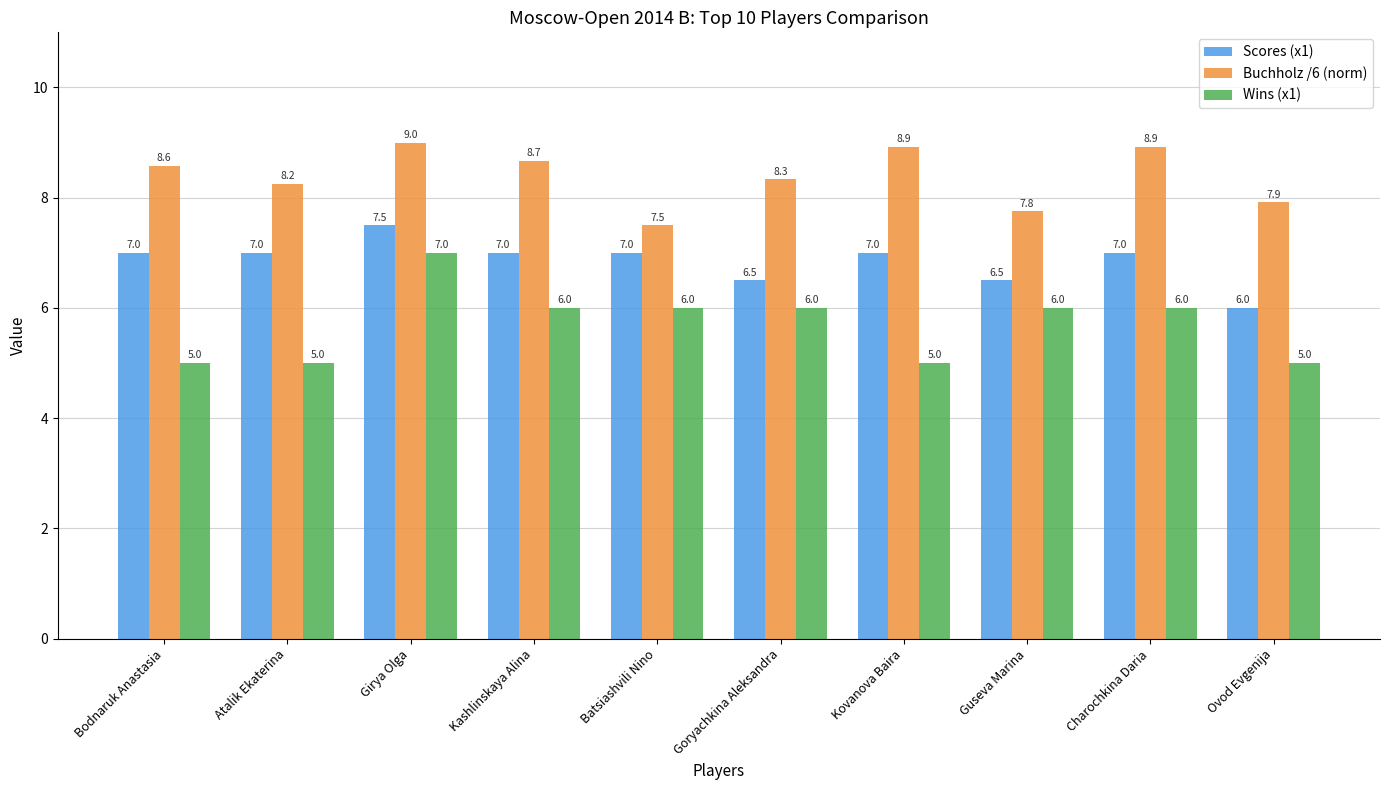

What is the minimum value shown in the chart?

5.0